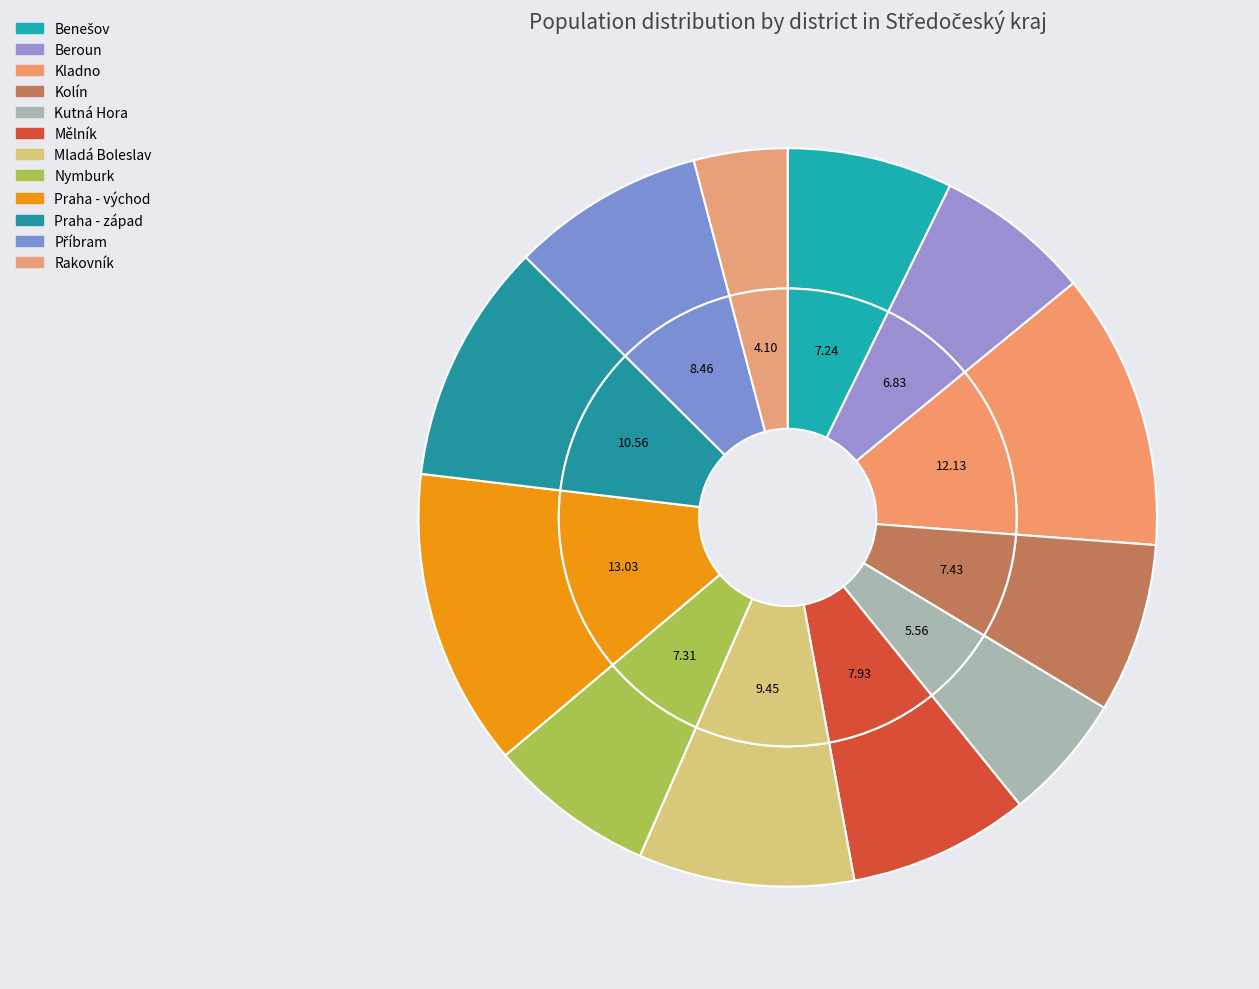

To the nearest percent, what portion does Kolín represent?

7%